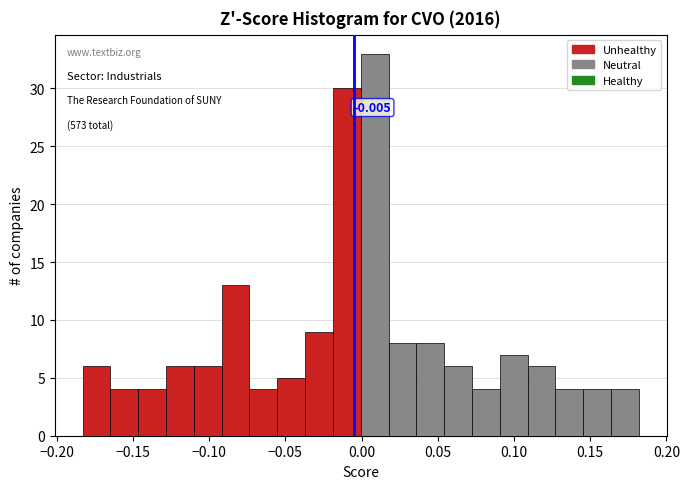

Read against the x-axis, roughly where is the centre of the tallest bar?

0.010